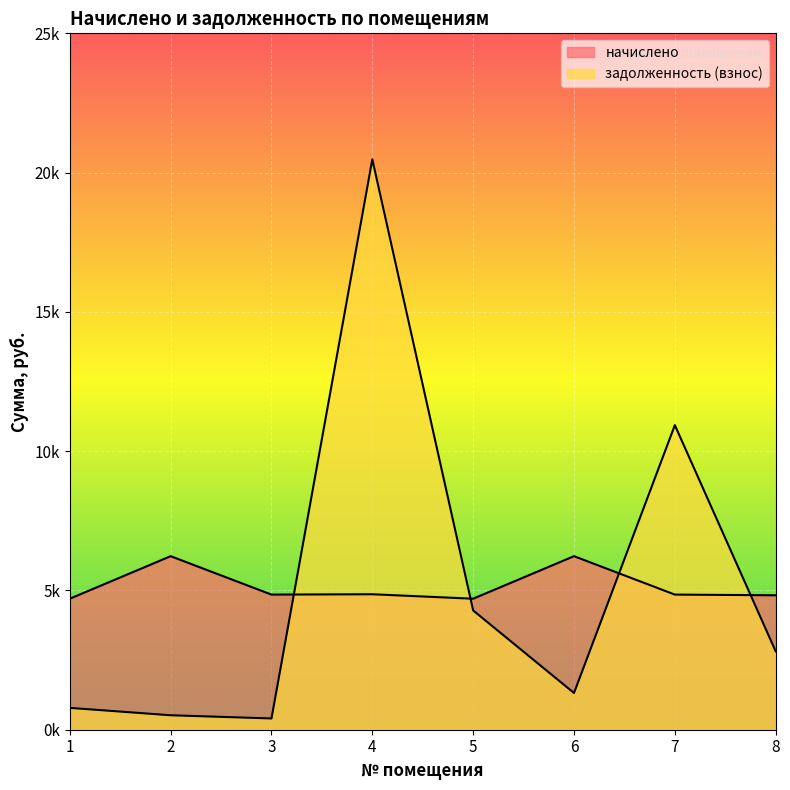

Is the value of задолженность (взнос) at 3 greater than the value of начислено at 3?

No